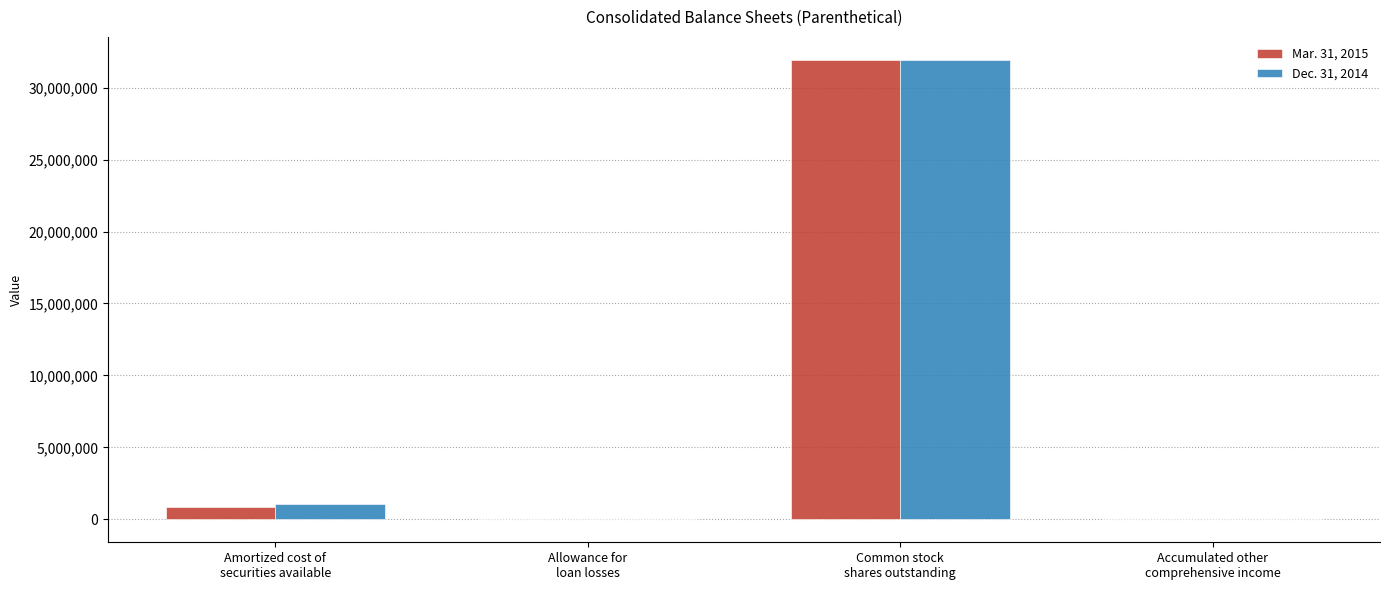

What is the greatest value displayed?

31933634